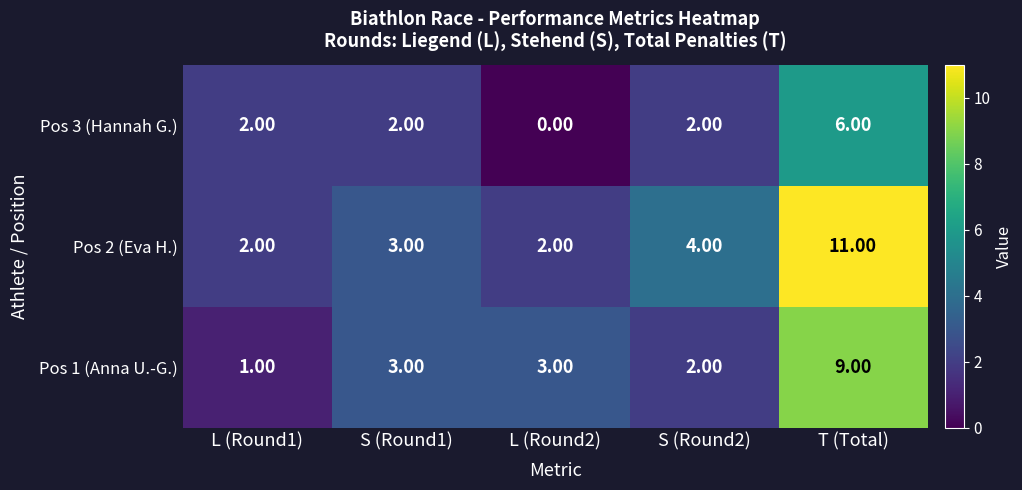

What is the difference between the maximum and minimum values in the Pos 3 (Hannah G.) series?

6